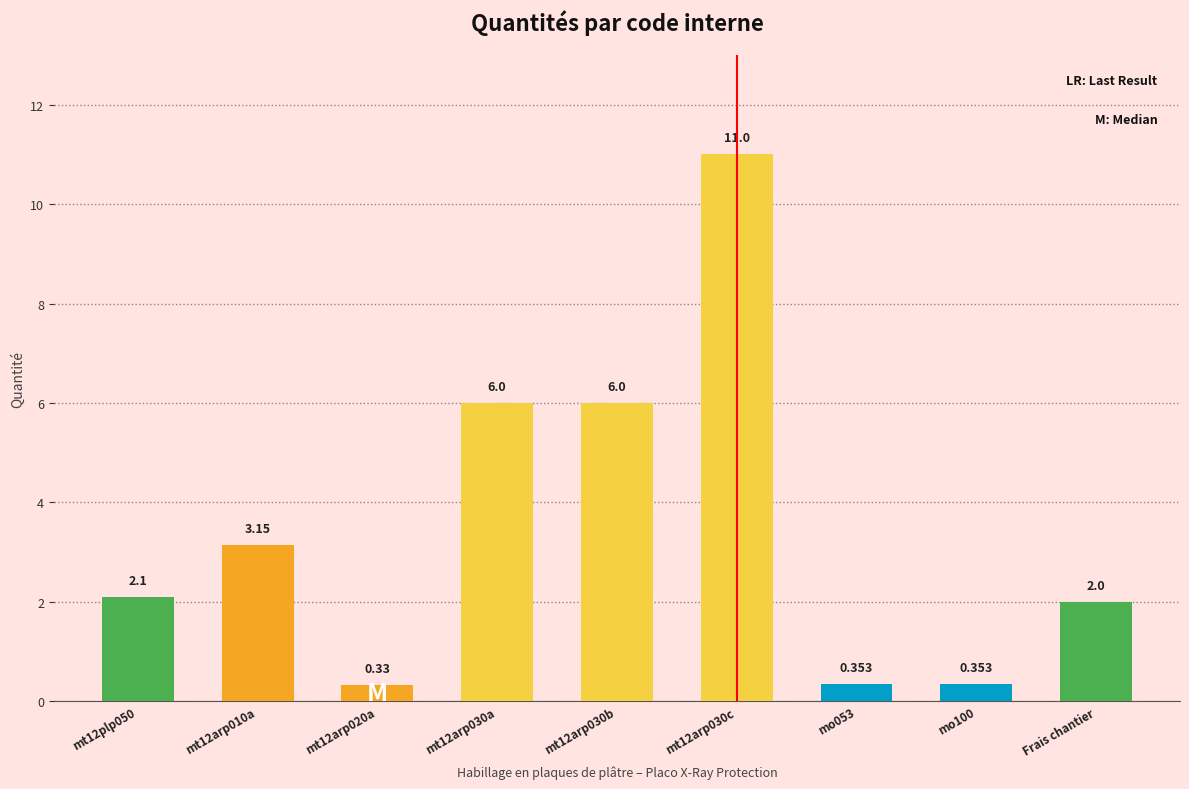

List the labels in order of value, smallest first.

mt12arp020a, mo053, mo100, Frais chantier, mt12plp050, mt12arp010a, mt12arp030a, mt12arp030b, mt12arp030c